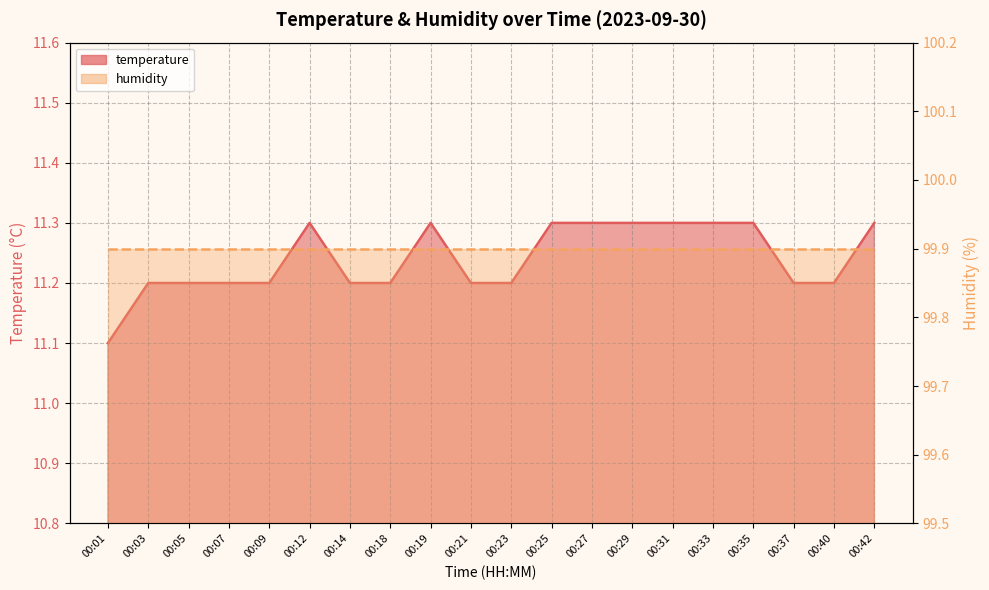

What is the difference between the maximum and minimum values?

0.2